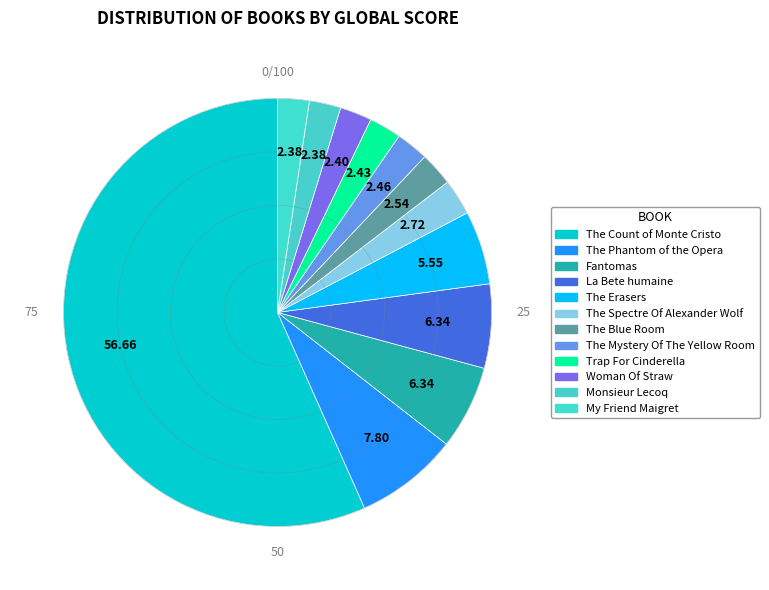

Count the number of slices in the pie.

12